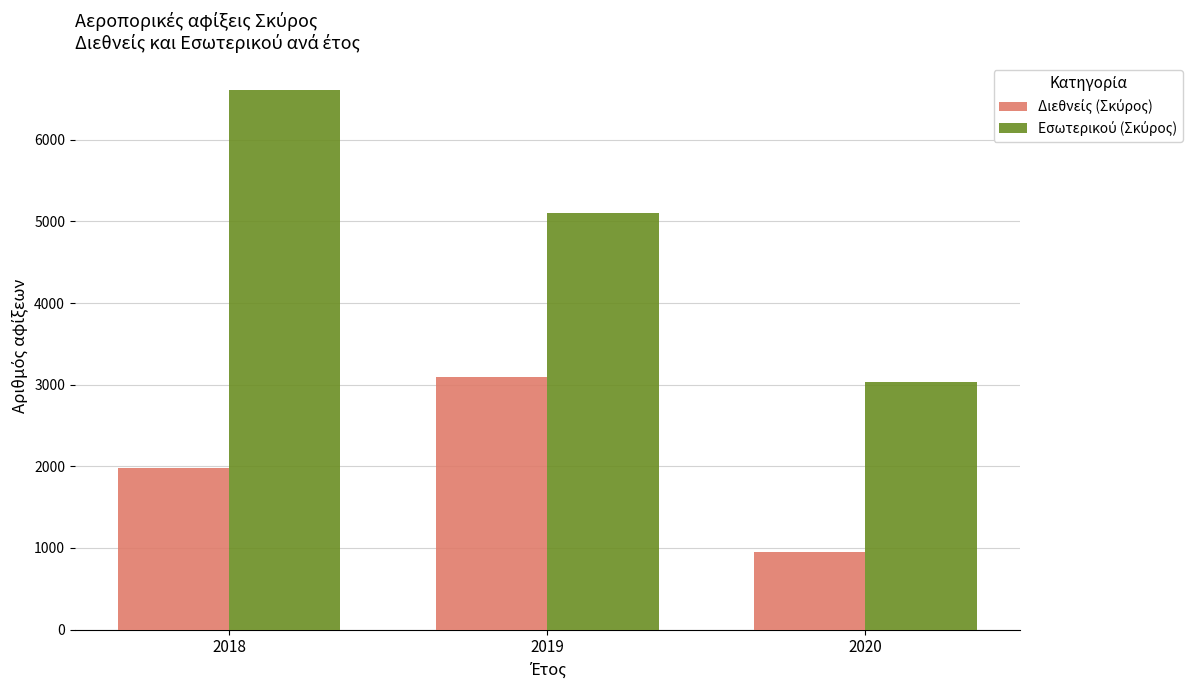

Which label corresponds to the smallest value in the chart?

2020